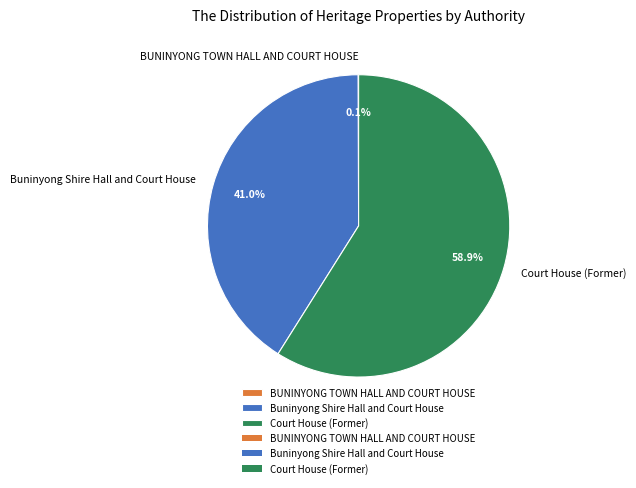

To the nearest percent, what is the average slice percentage?

33%